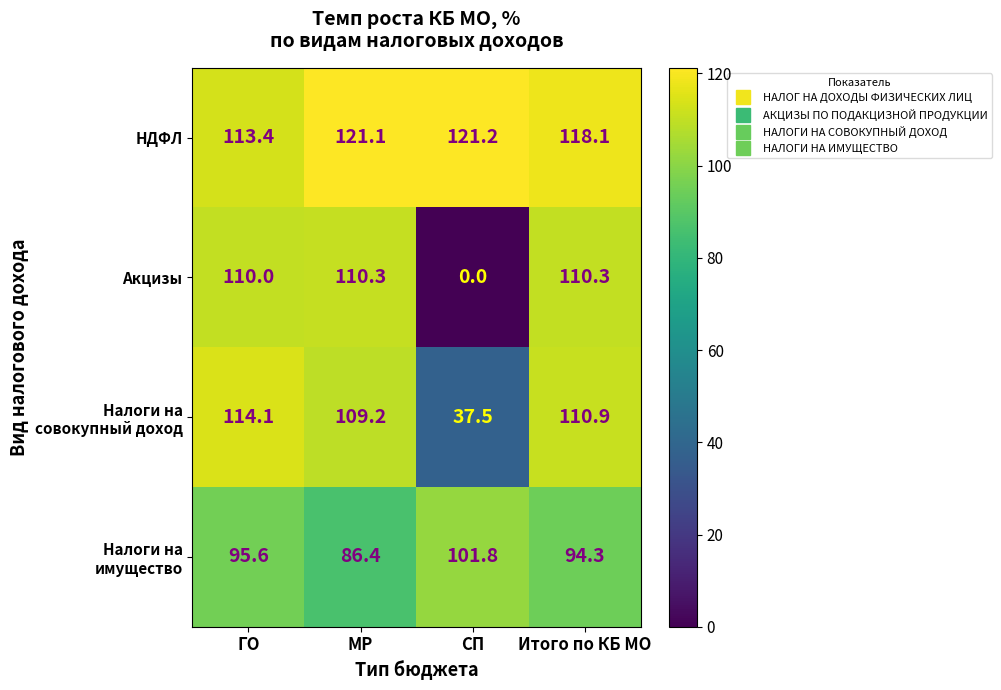

What is the average value of the Акцизы series?

82.7